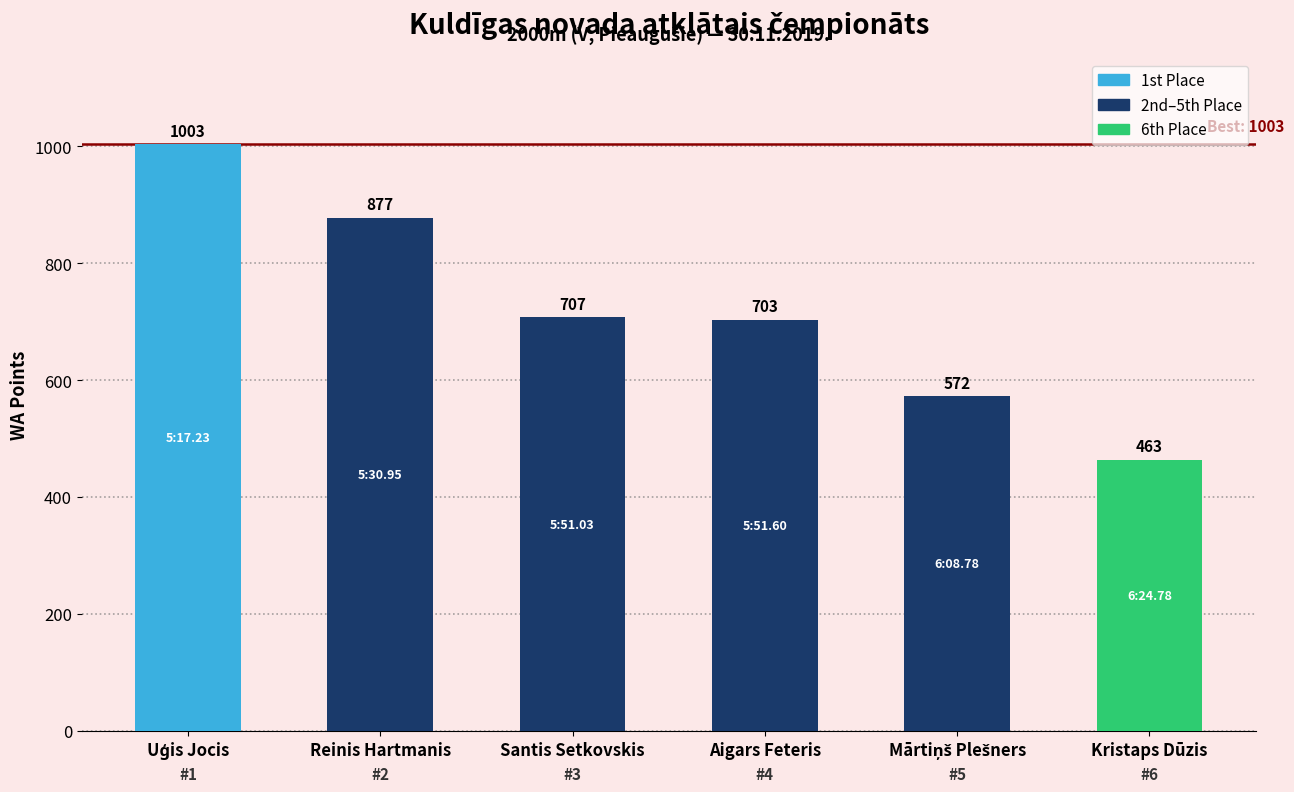

Which category has the lowest value across all series?

Kristaps Dūzis